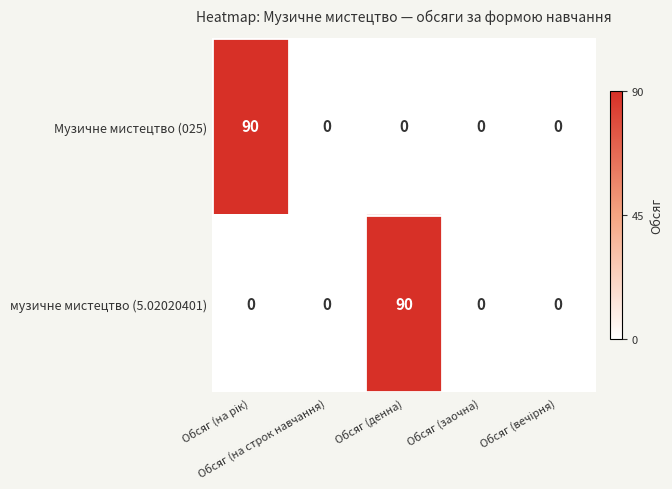

What is the difference between the maximum and second lowest values in the музичне мистецтво (5.02020401) series?

90